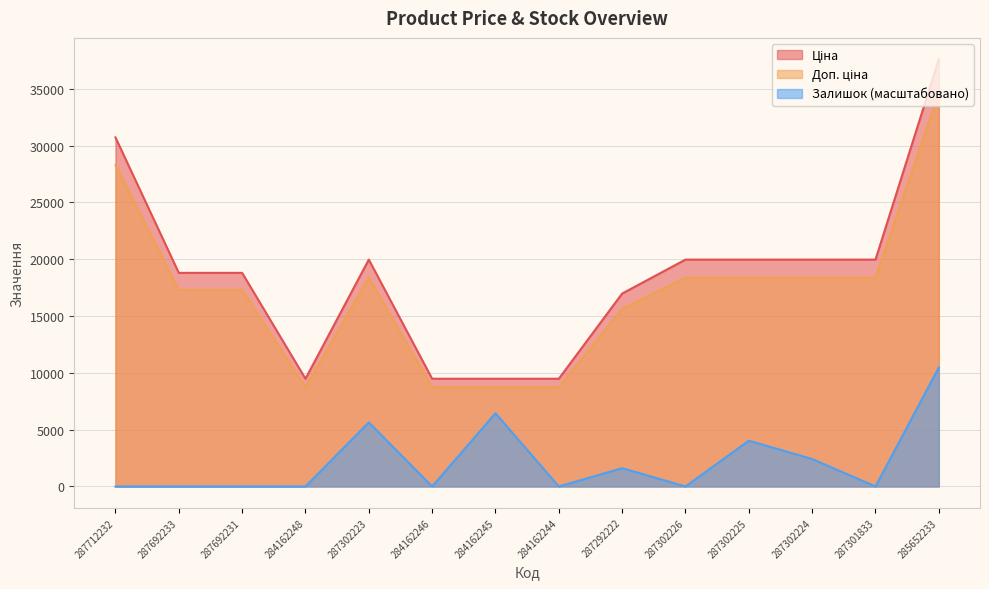

Between 287692233 and 285652233, which series saw the biggest shift?

Ціна